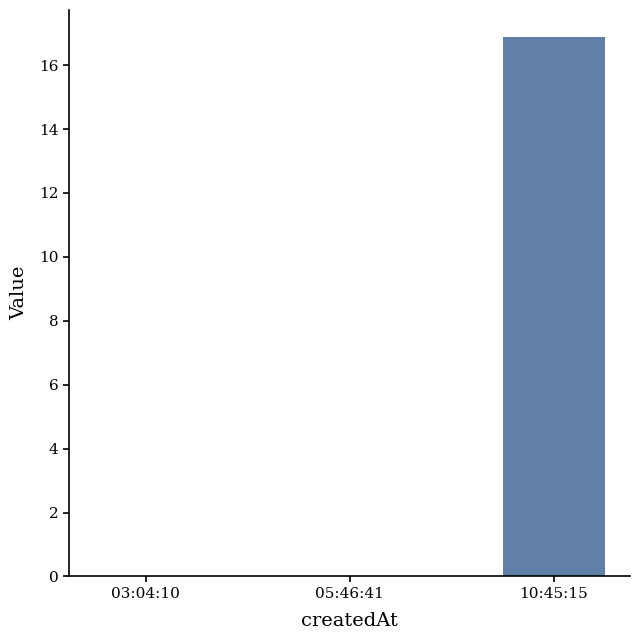

Reading right to left, extract all data points from this chart.

16.9	0.0	0.0